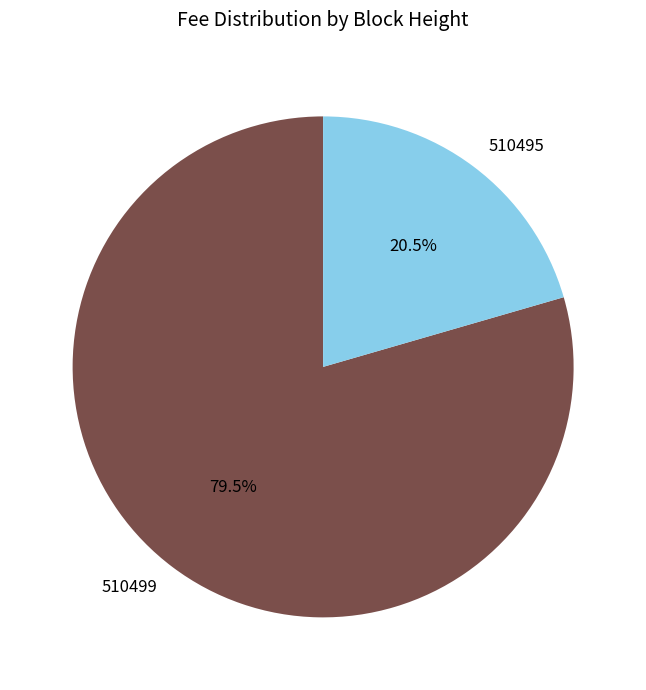

Does 510495 represent more than half of the total?

No